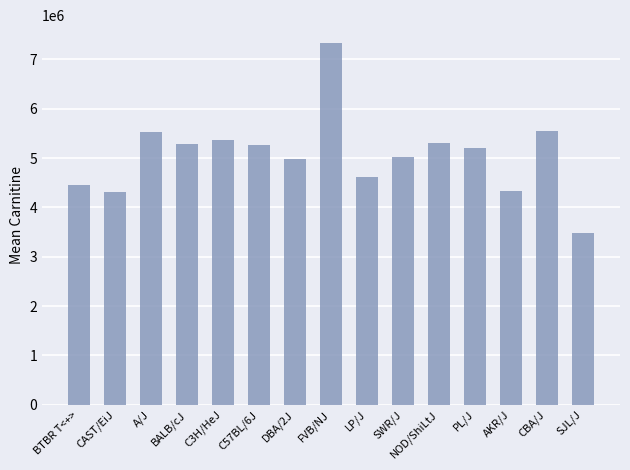

What is the change in value from A/J to AKR/J?

-1192242